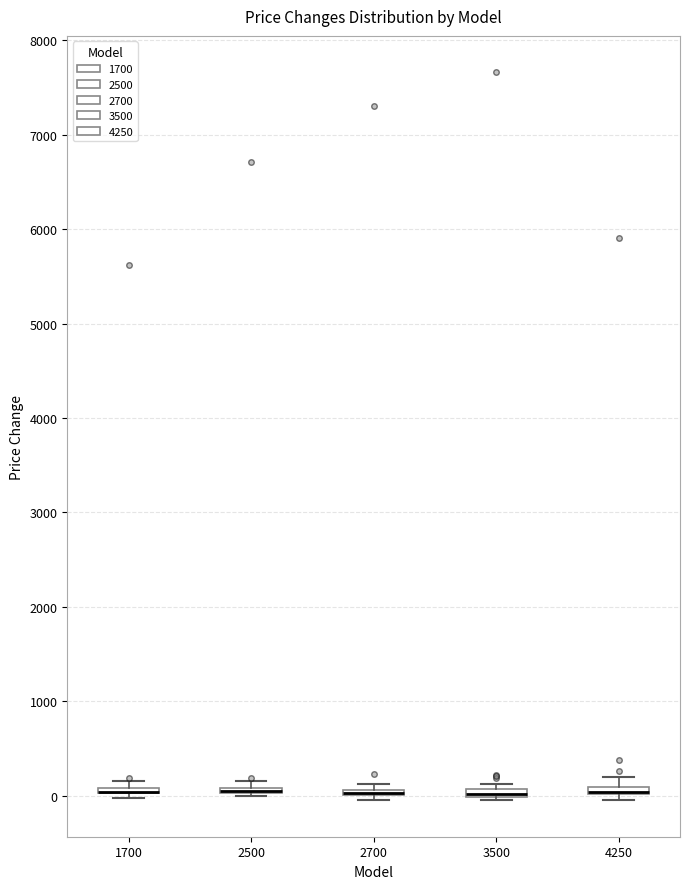

Where is the lower edge of the box at x = 3500 on the y-axis? The values are not printed on the chart, so give them approximately, as read against the axis.

0